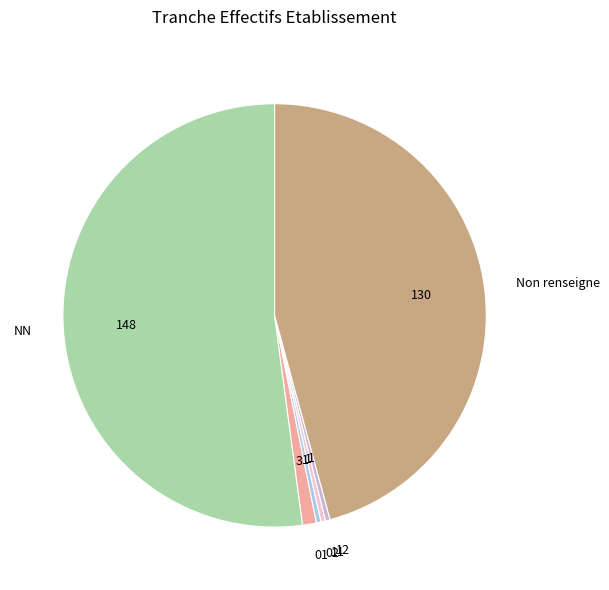

What is the largest slice in the pie chart?

NN